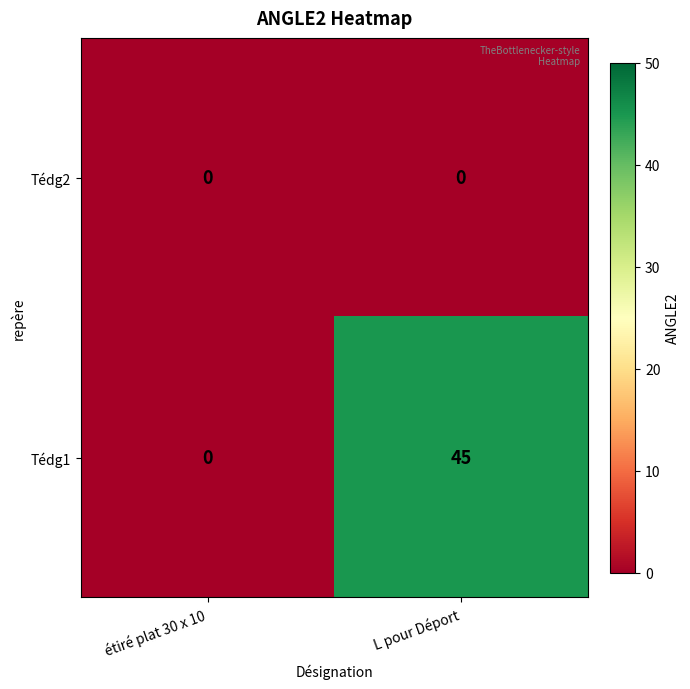

What is the maximum value shown in the chart?

45